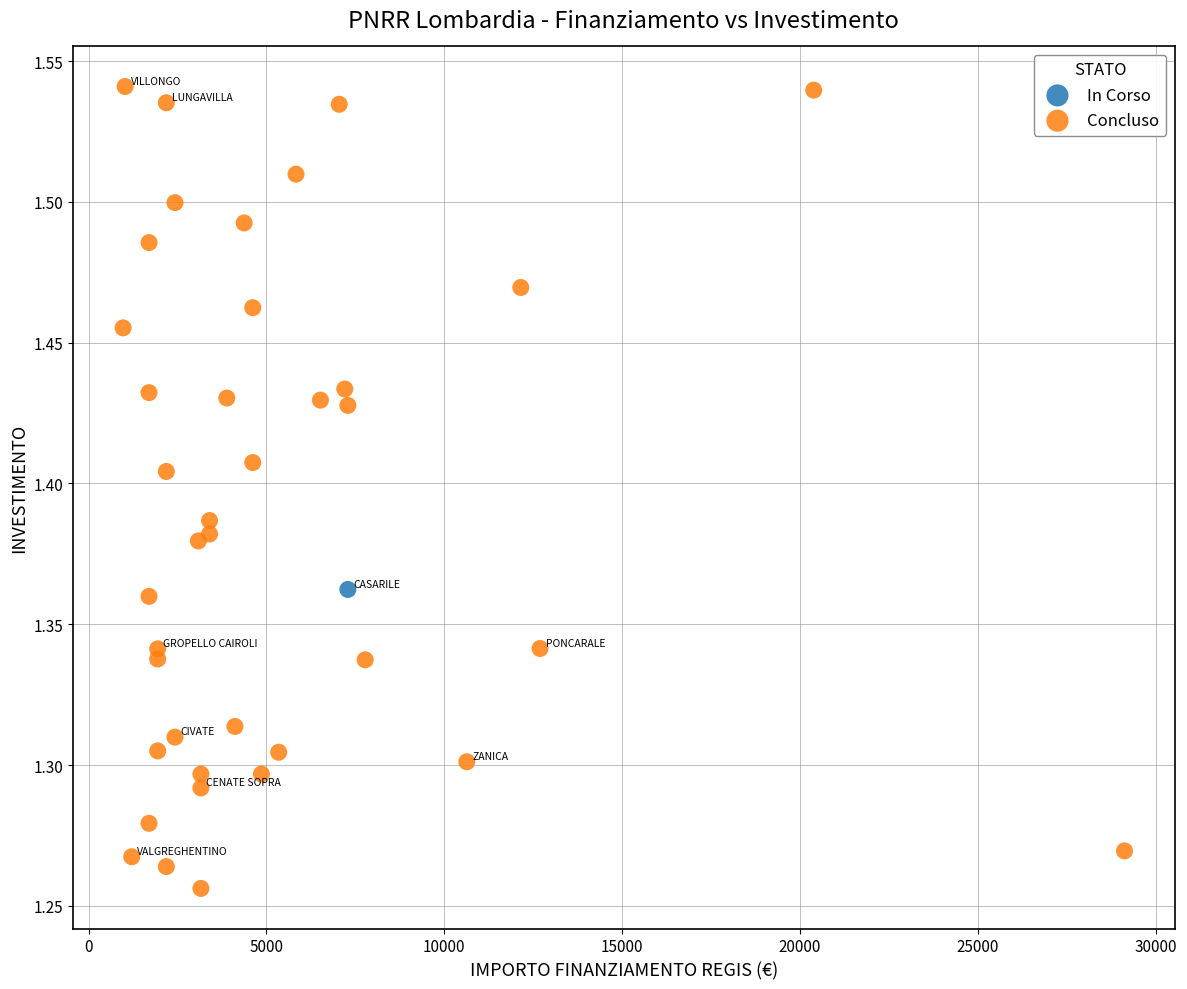

What are all the series names shown in the legend?

In Corso, Concluso